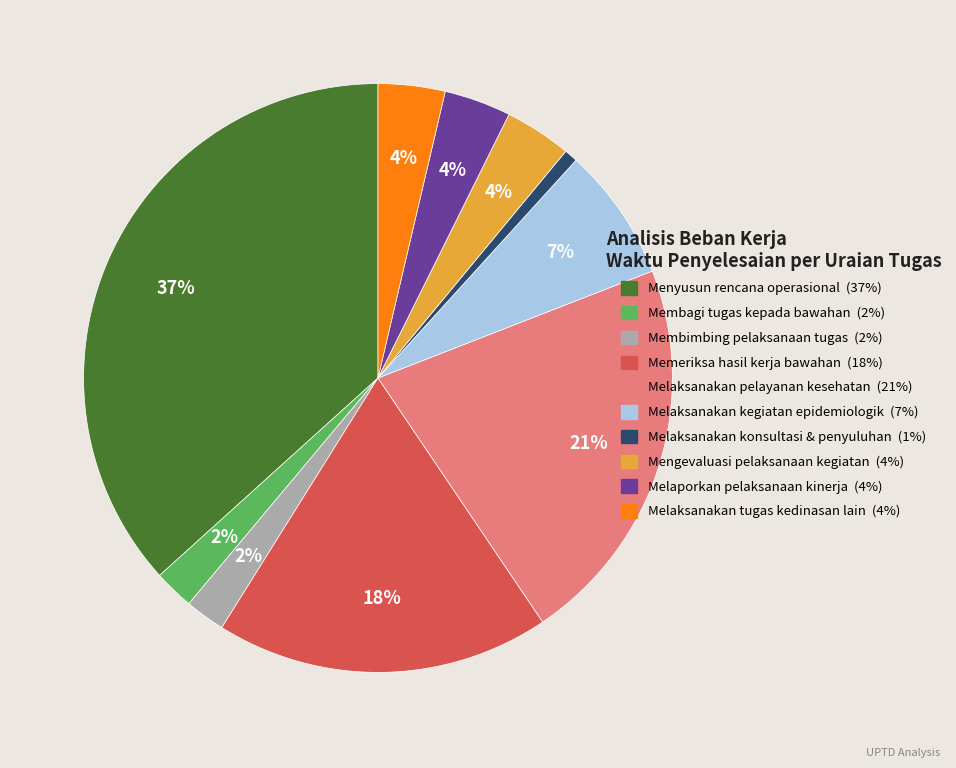

Is Membagi tugas kepada bawahan the majority of the pie?

No